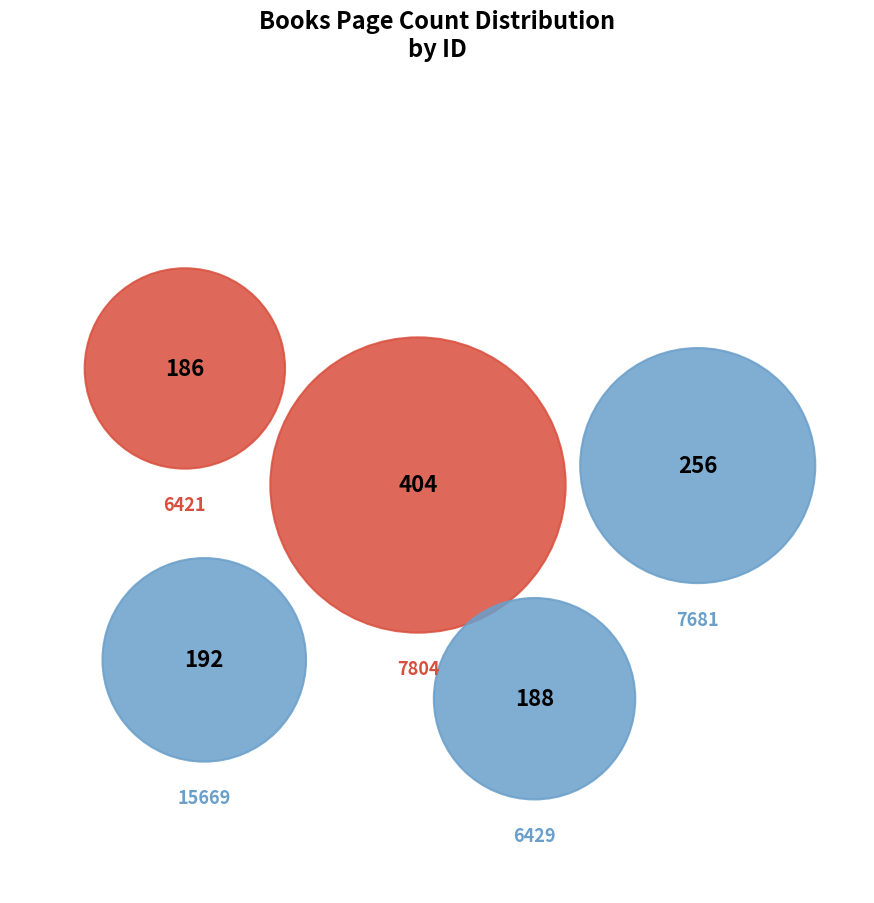

Is the sum of 15669 and 7681 greater than half?

No